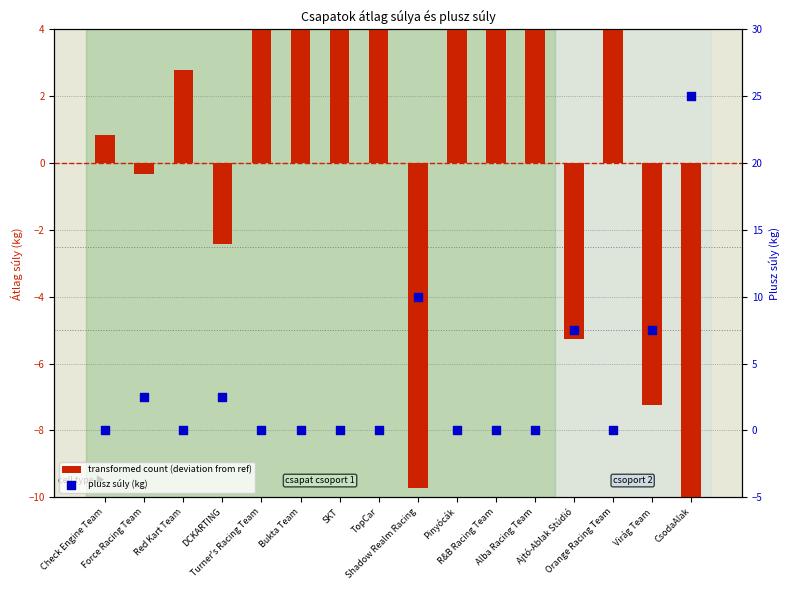

What are all the series names shown in the legend?

transformed count (deviation from ref), plusz súly (kg)